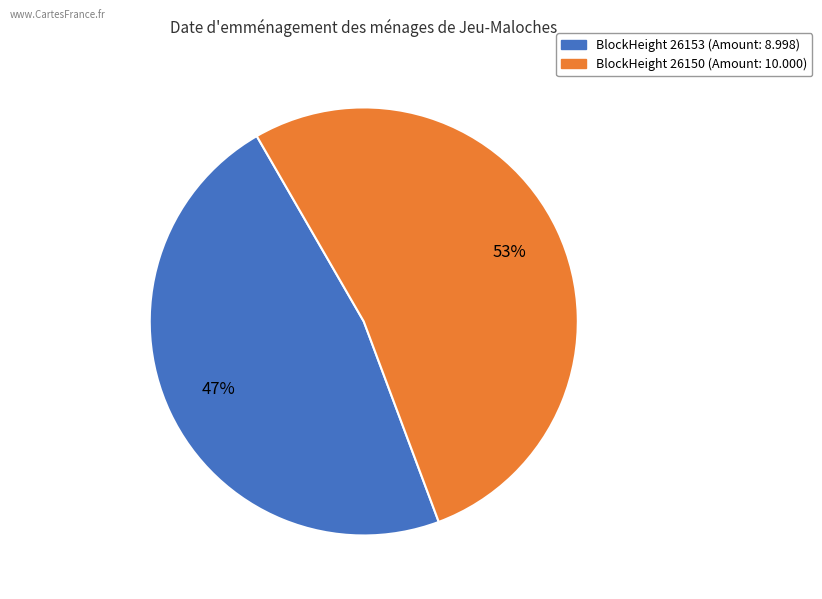

How many segments does this pie chart have?

2